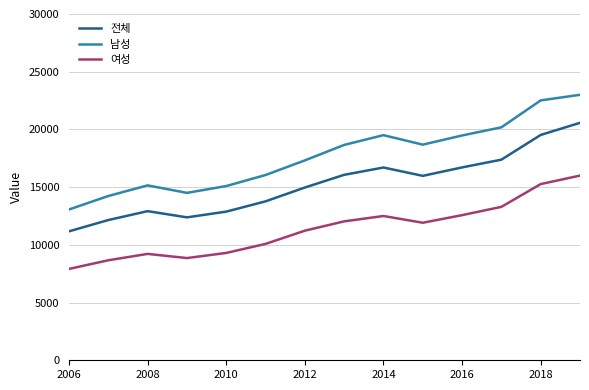

True or false: 남성 and 여성 intersect in this chart.

False